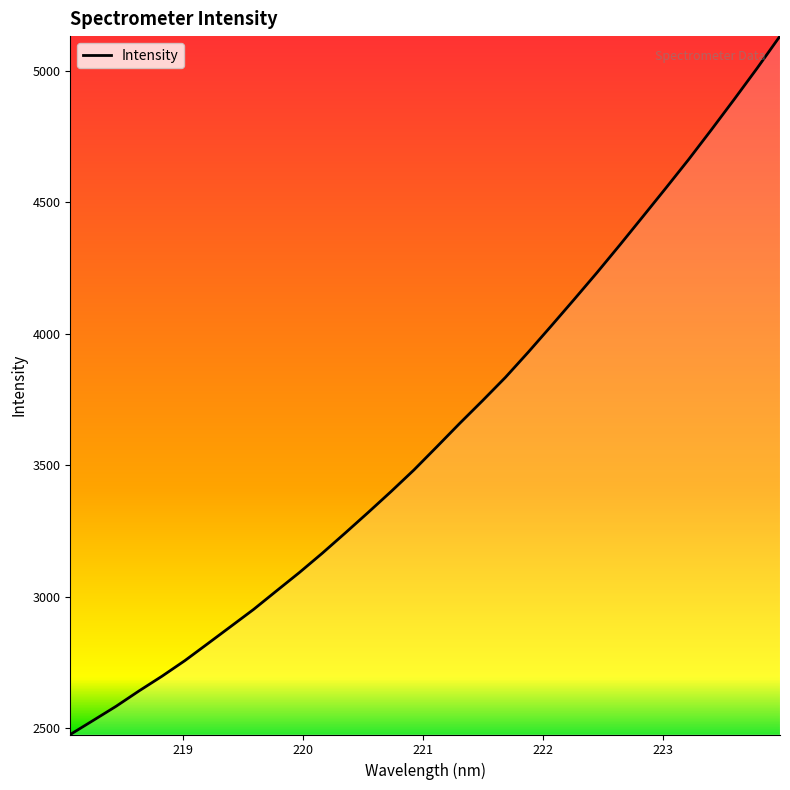

What is the greatest value displayed?

5130.8